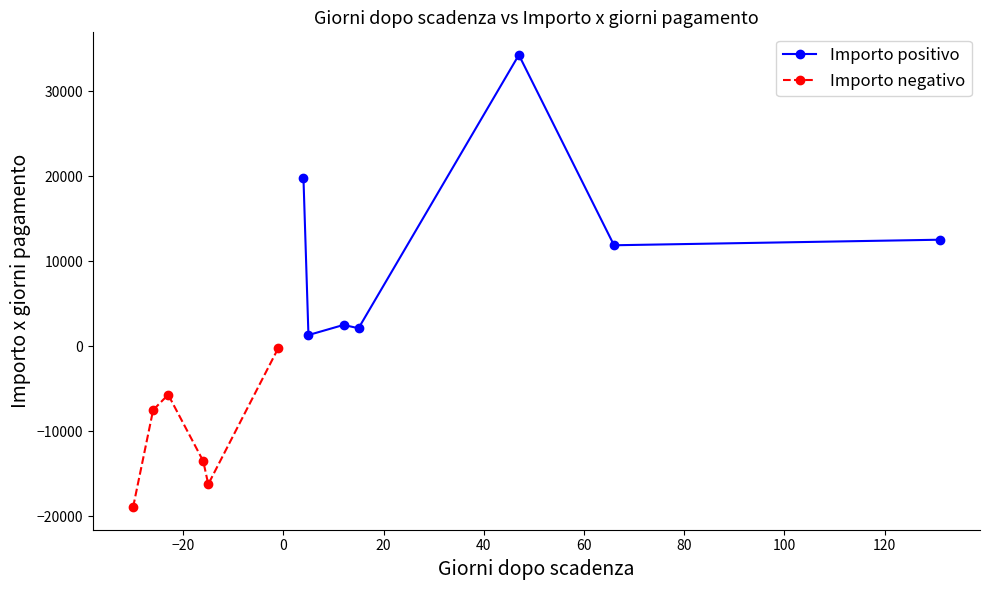

The value of Giorni dopo scadenza at 24 is -26.0. True or false?

True